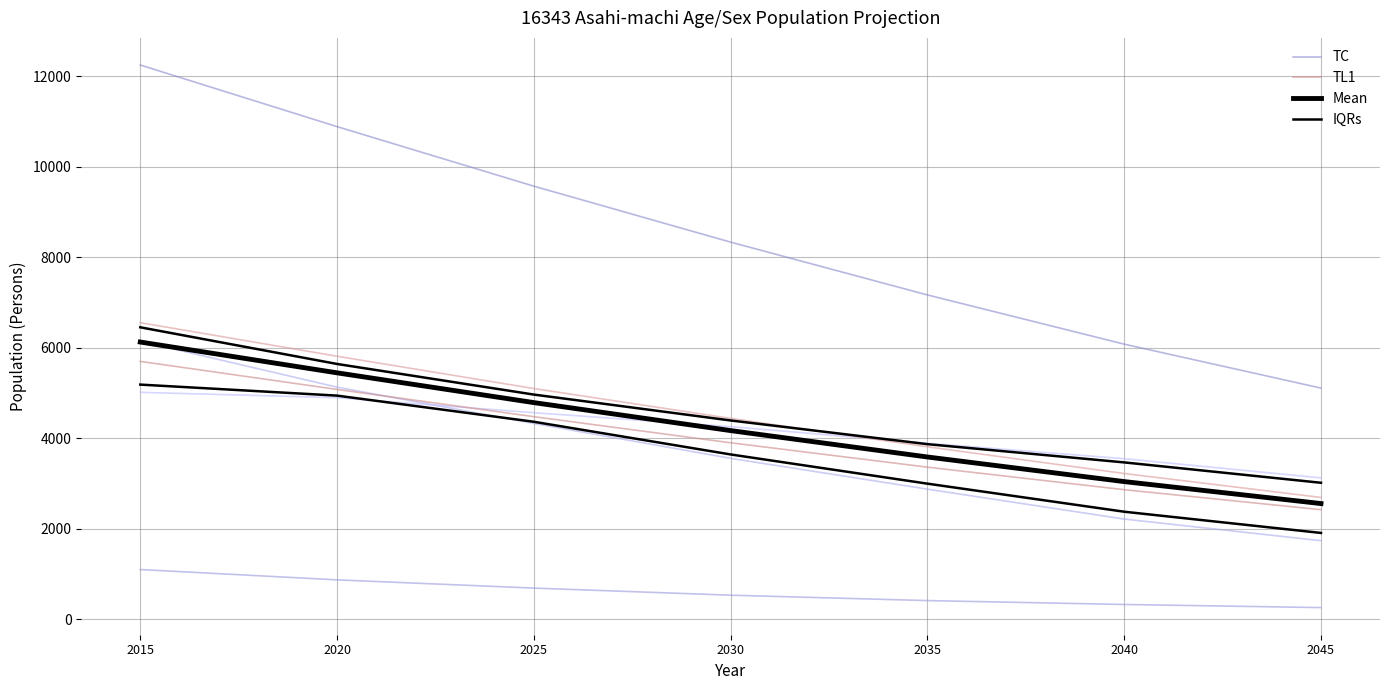

Rank the categories by IQRs value from lowest to highest.

2045, 2040, 2035, 2030, 2025, 2020, 2015